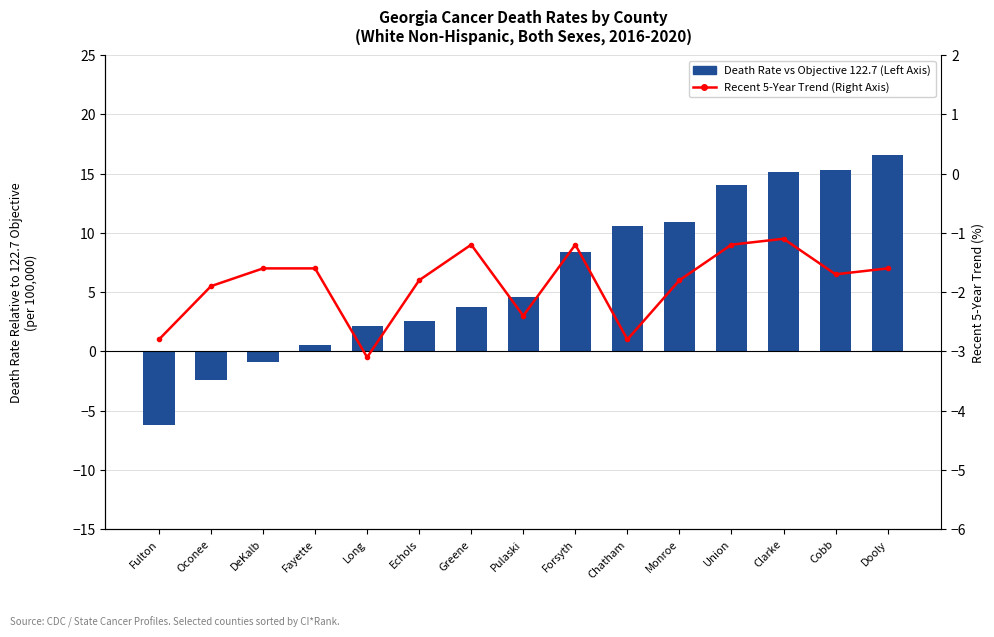

At how many categories does at least one series exceed 0?

12